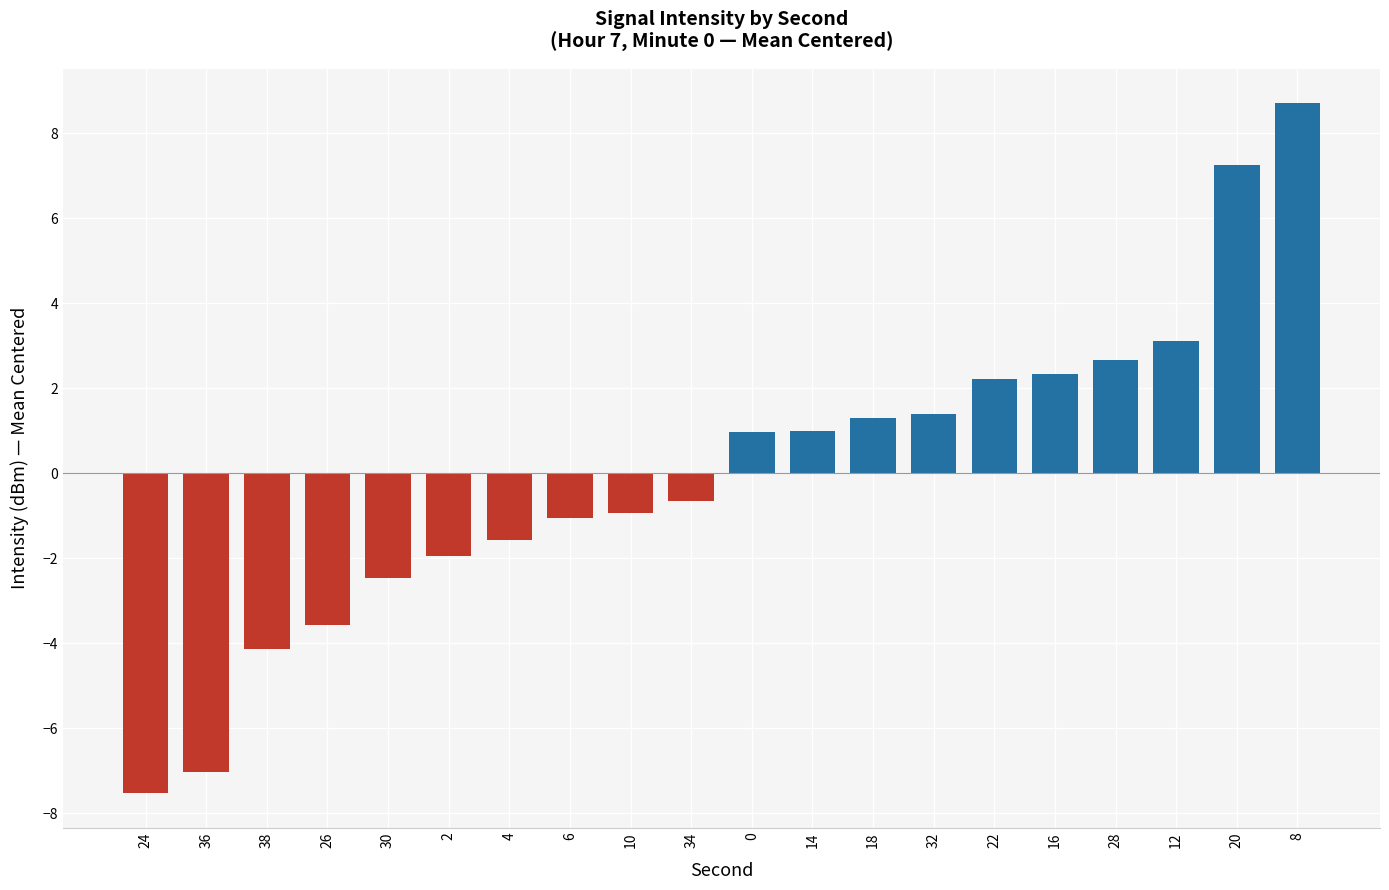

What is the label of the 12th bar from the left?

14